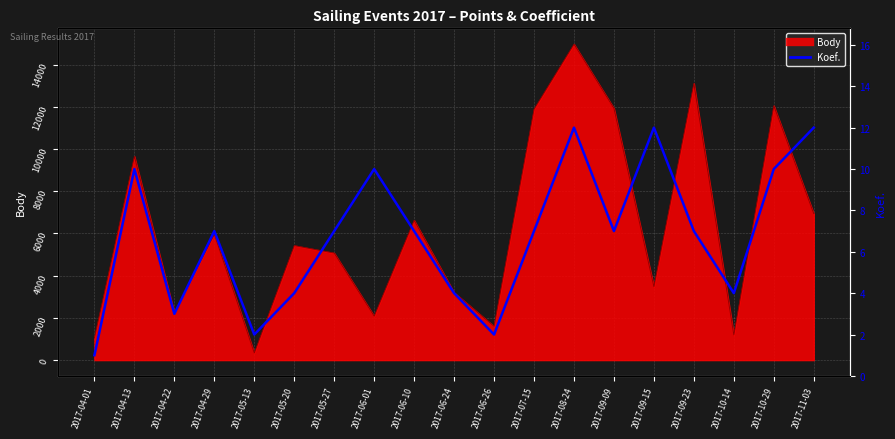

At which label is the value closest to 6?

2017-04-29